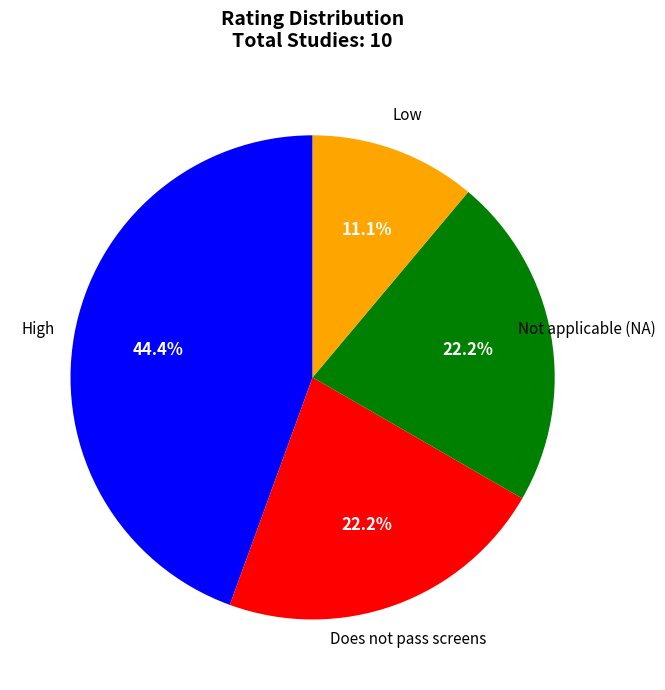

Is there any slice that represents more than half of the pie?

No